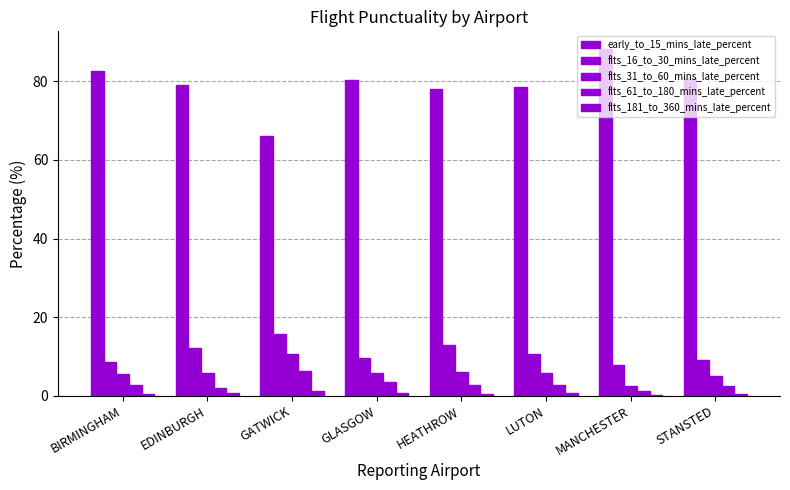

How many categories are shown in the chart?

8